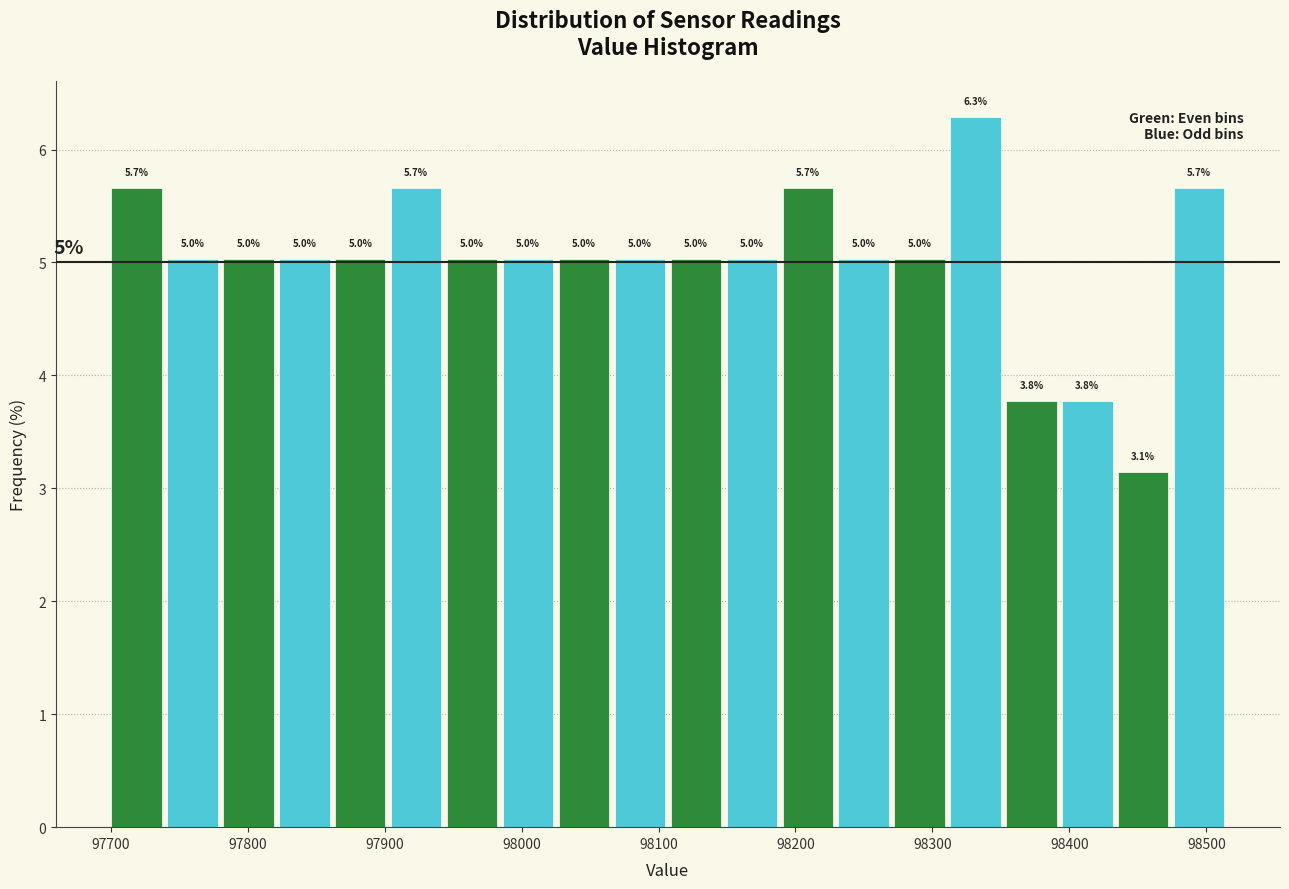

Over which range of the x-axis is the bar tallest?

98310 to 98350